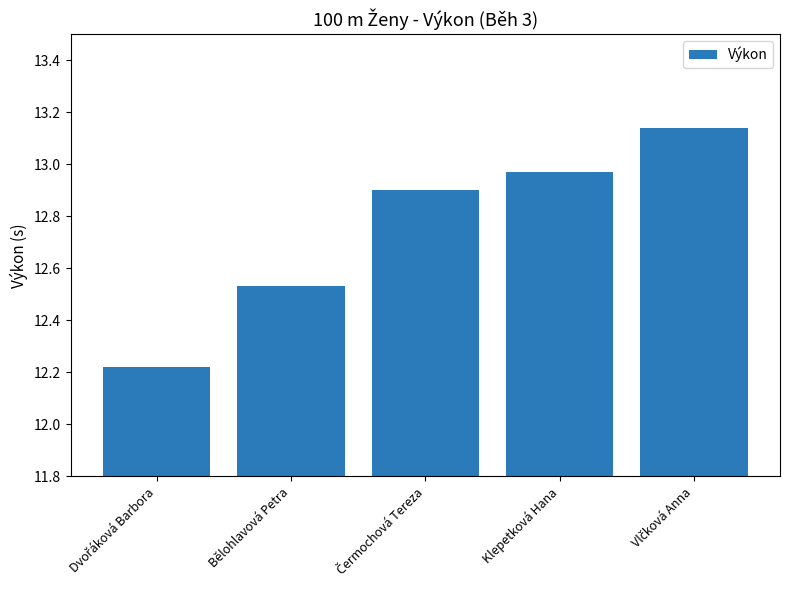

How many distinct data groups are displayed?

1